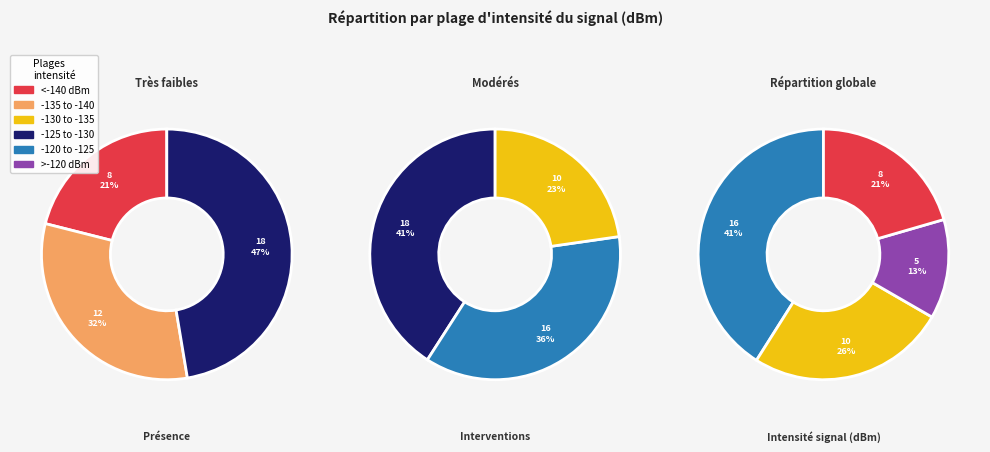

The 20 slice represents 4% of the pie. True or false?

False